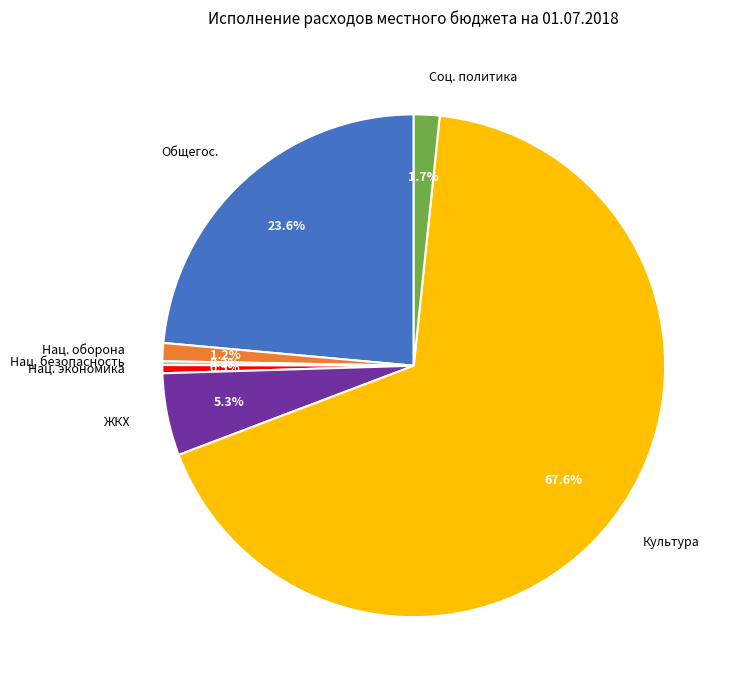

What percentage is NOT represented by Общегос.?

76.4%